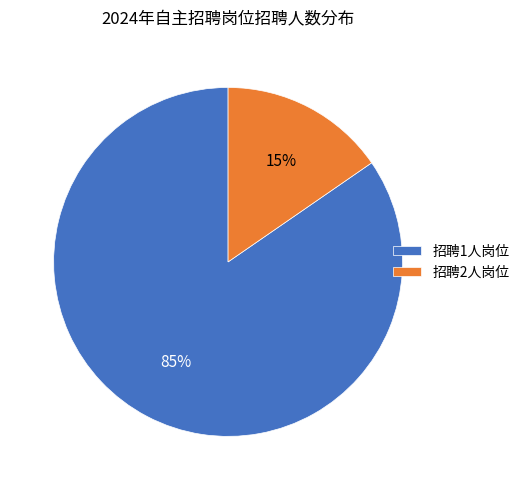

What is the largest slice in the pie chart?

招聘1人岗位